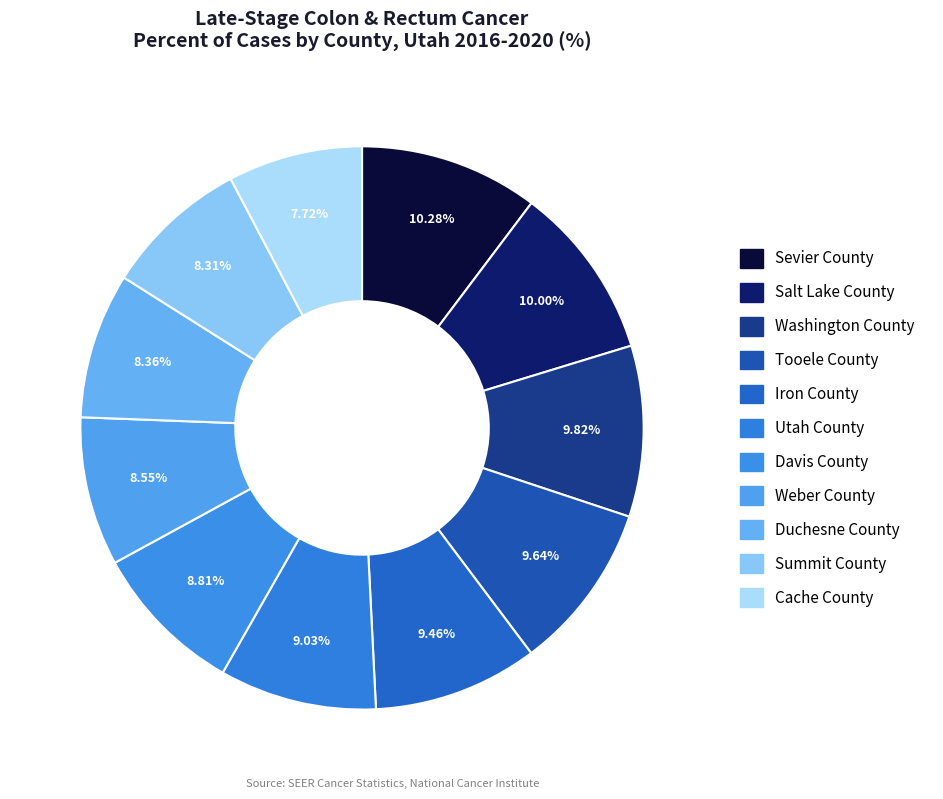

Does Washington County account for over 50% of the chart?

No